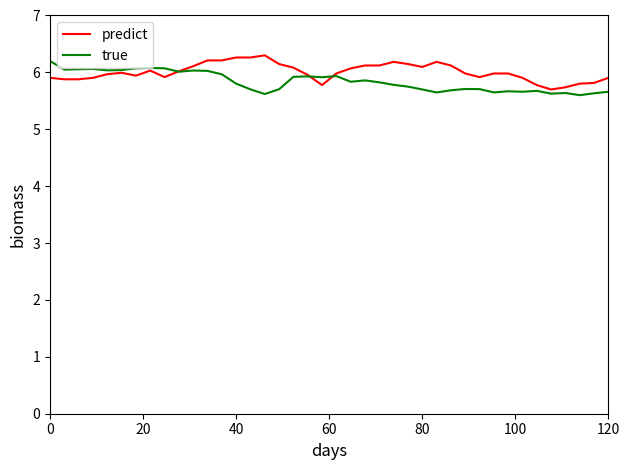

What is the highest value of the predict series?

6.3